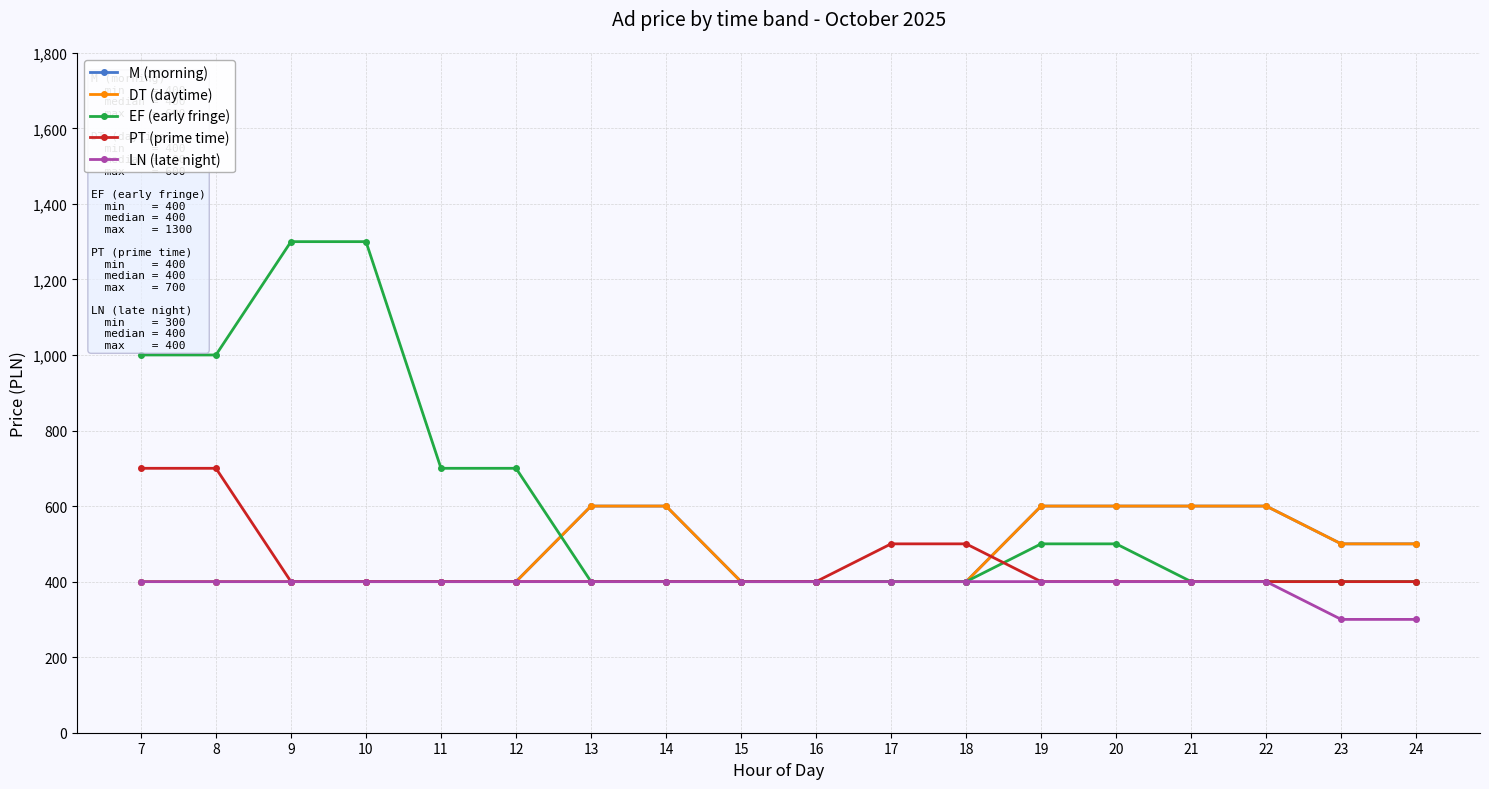

Does the chart have visible grid lines?

Yes